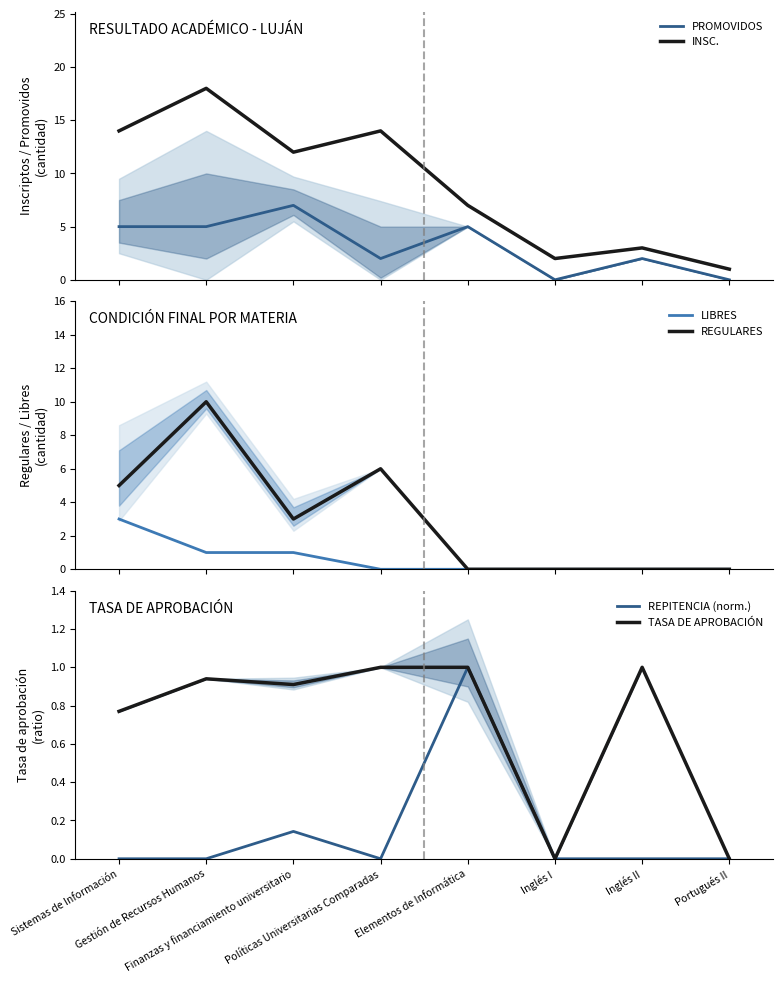

The LIBRES series shows -2.0 at Elementos de Informática. True or false?

False